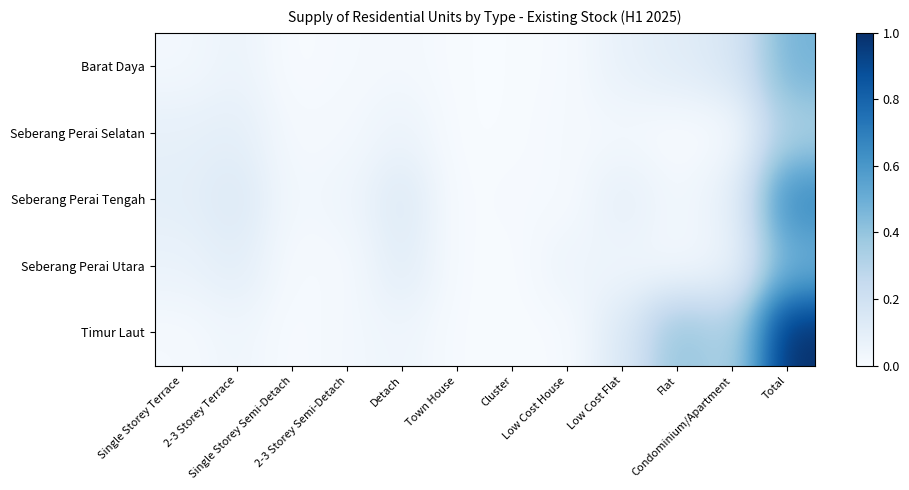

What is the spread (max minus min) of values at 2-3 Storey Terrace?

0.1